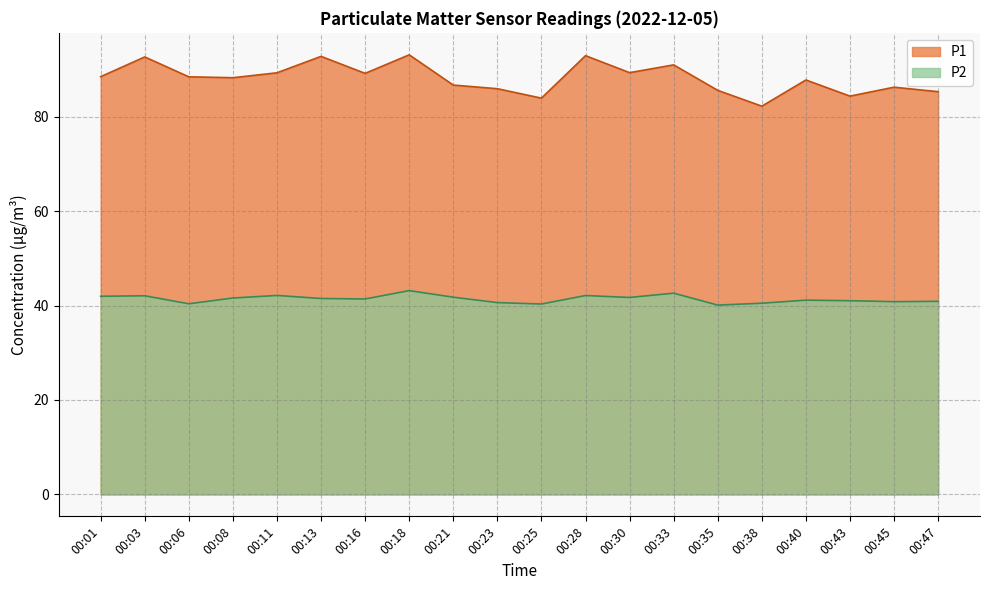

At how many categories does at least one series exceed 72?

20